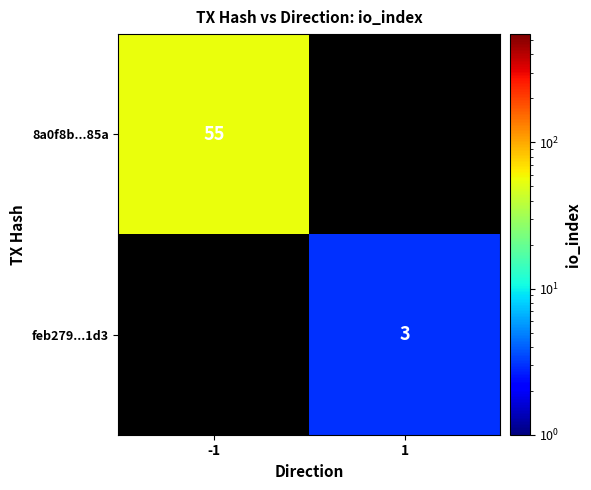

Is it true that feb279...1d3 equals 4 at 1?

False